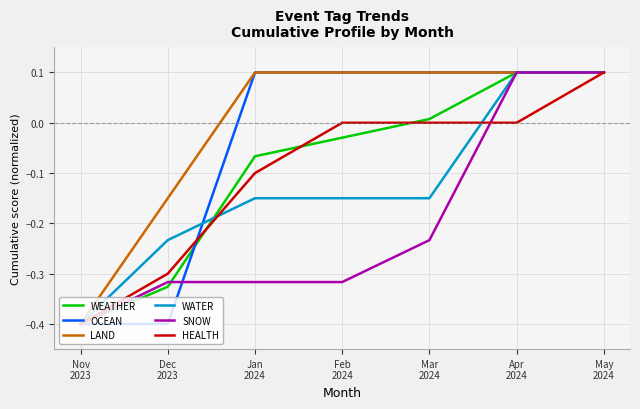

The WEATHER series shows 0.1 at Apr
2024. True or false?

True